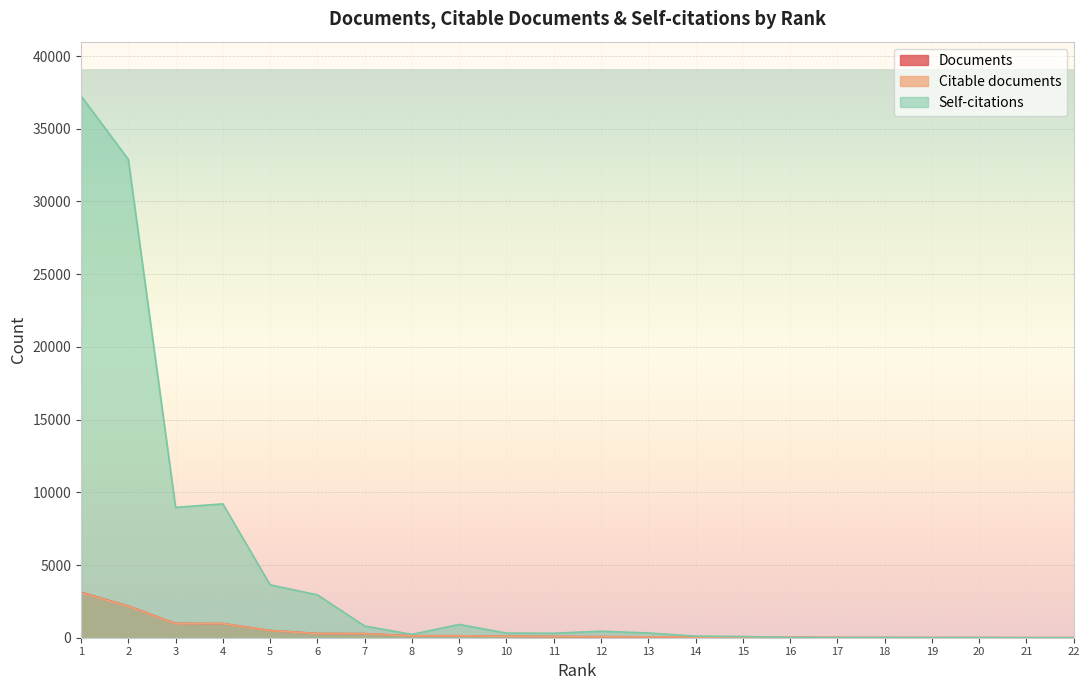

Which series ends up on top after the final intersection of Documents and Self-citations?

Self-citations